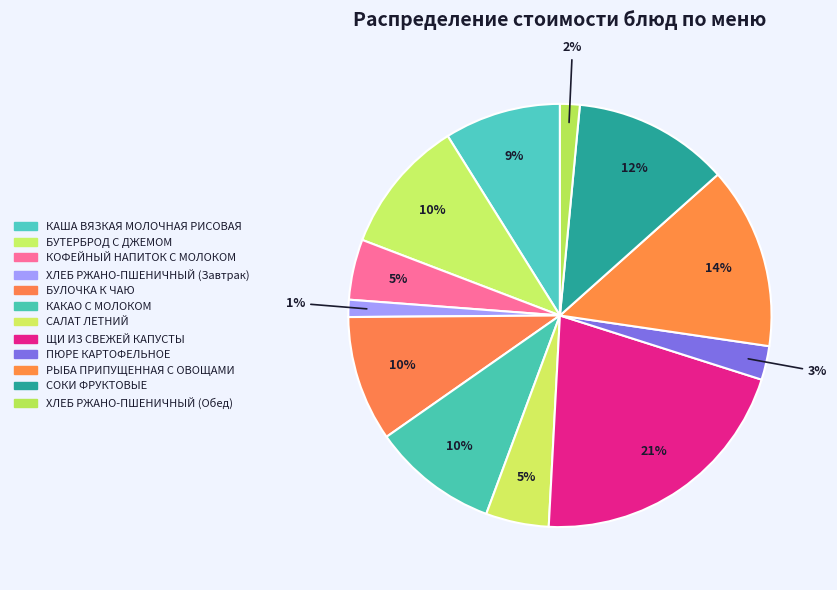

Does any single category account for the majority?

No